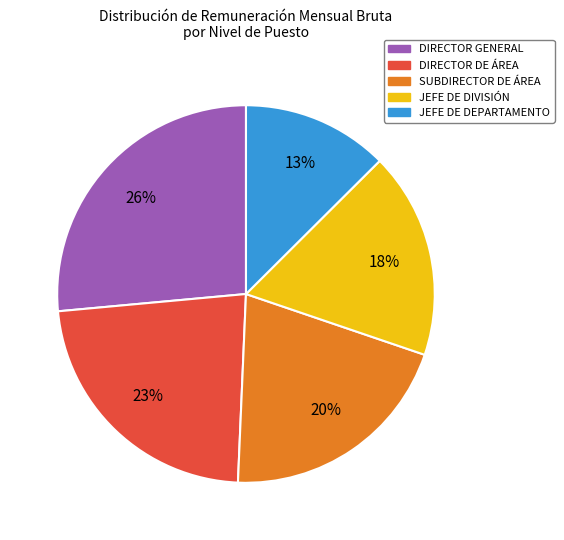

How many slices are in this pie chart?

5